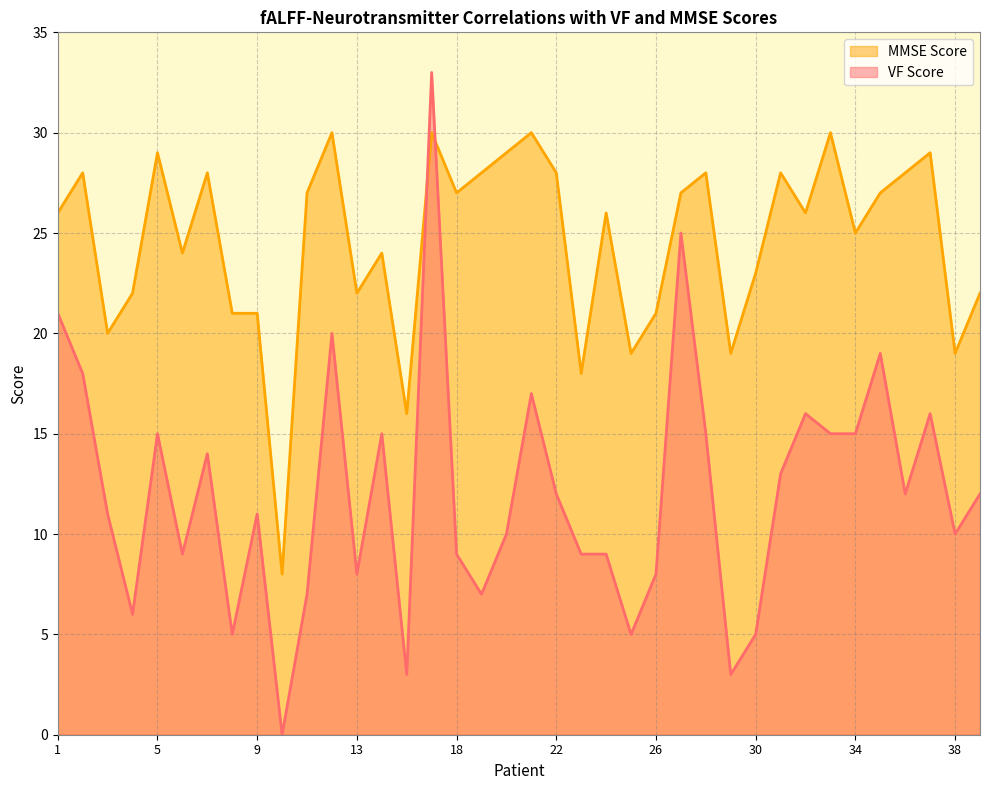

What is the average value of the VF Score series?

12